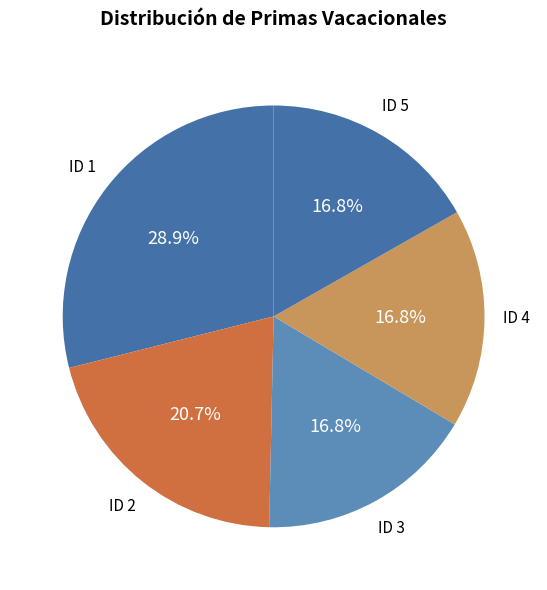

How many slices are in this pie chart?

5